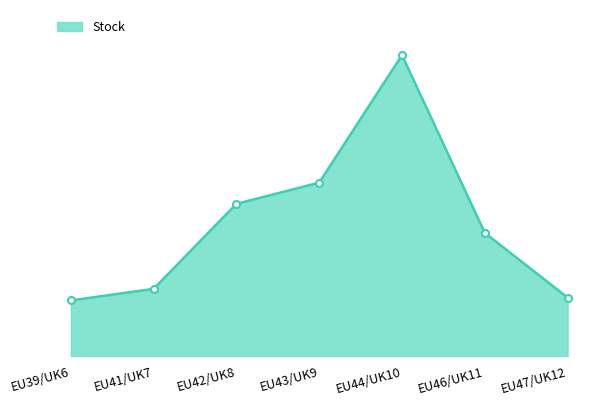

Does the chart have visible grid lines?

No